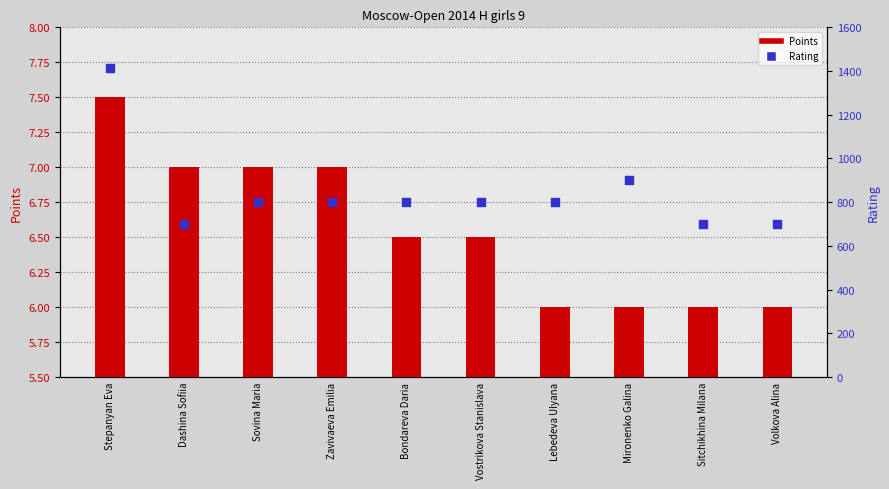

What is the total value across all series at Zavivaeva Emilia?

807.0